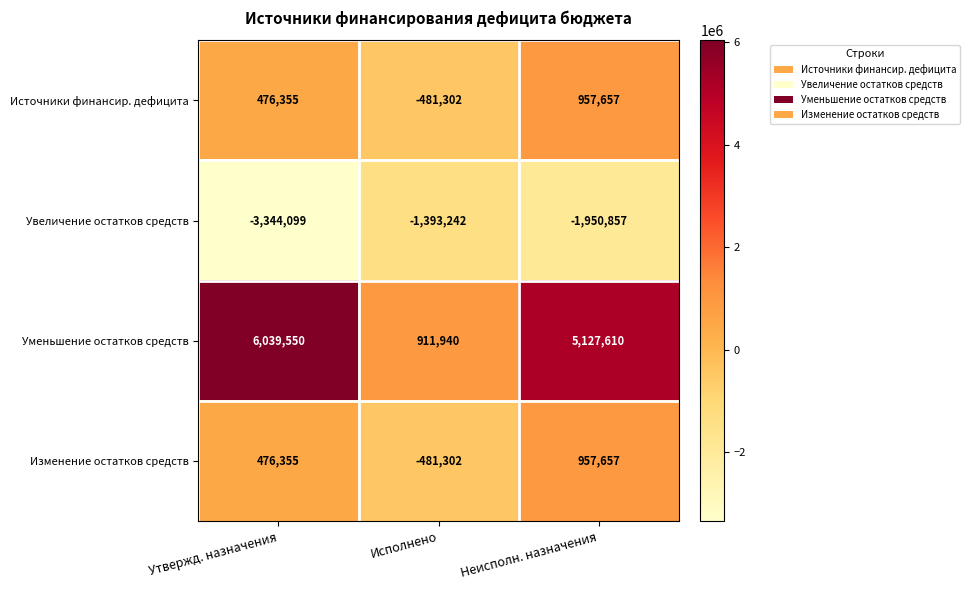

What is the minimum value shown in the chart?

-3344099